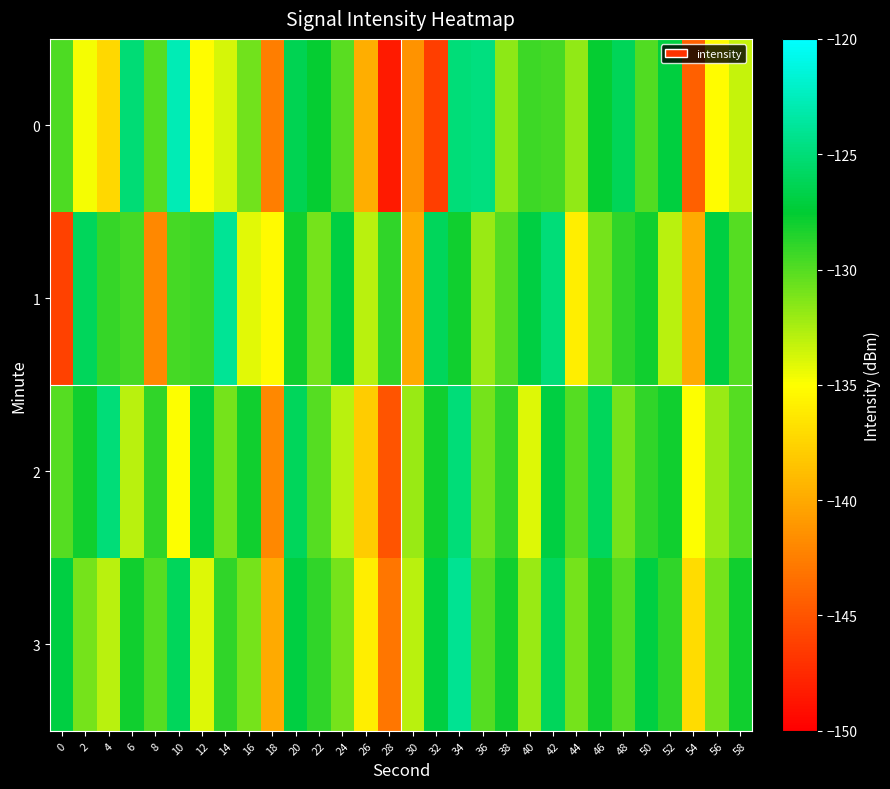

Which series has the largest total across all categories?

3